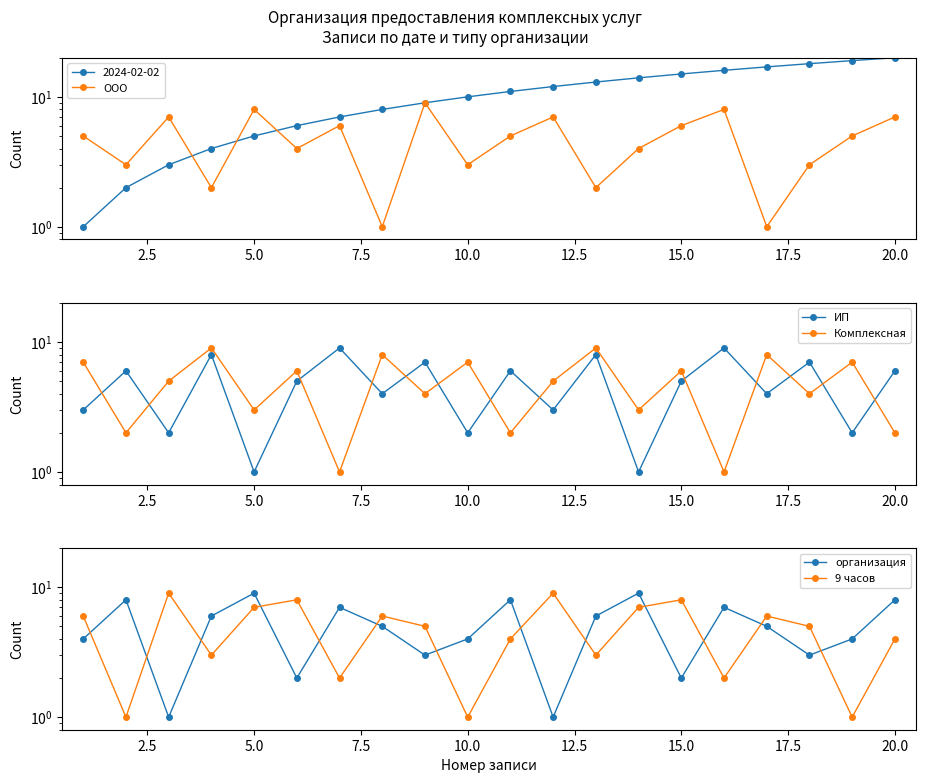

Does the chart have visible grid lines?

No